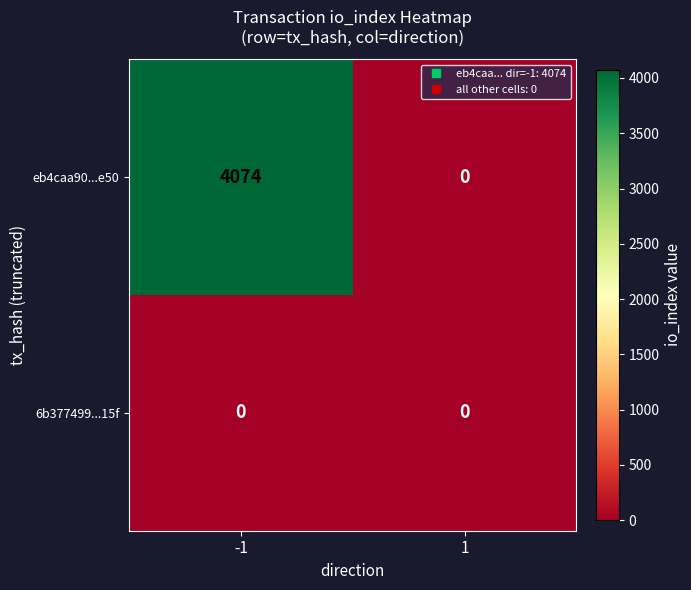

Rank the series by their average value, from lowest to highest.

6b377499...15f, eb4caa90...e50